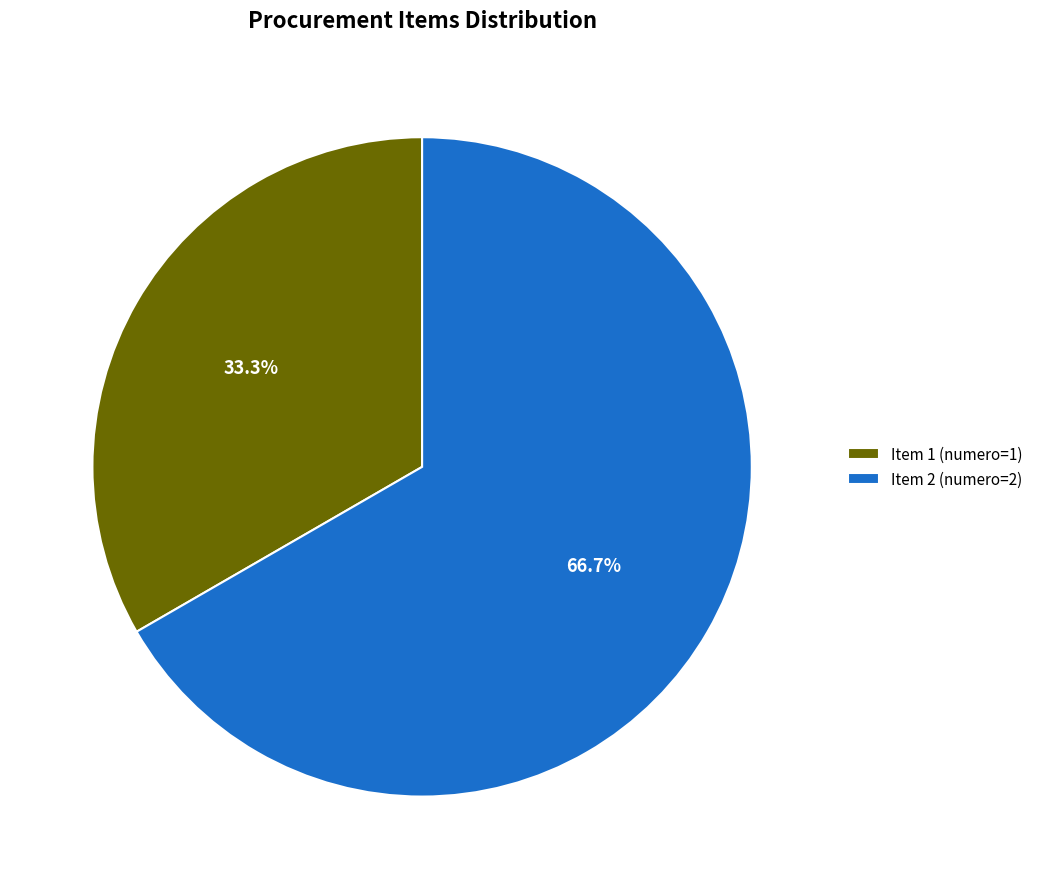

To the nearest percent, what is the difference between the largest and smallest slice percentages?

33%